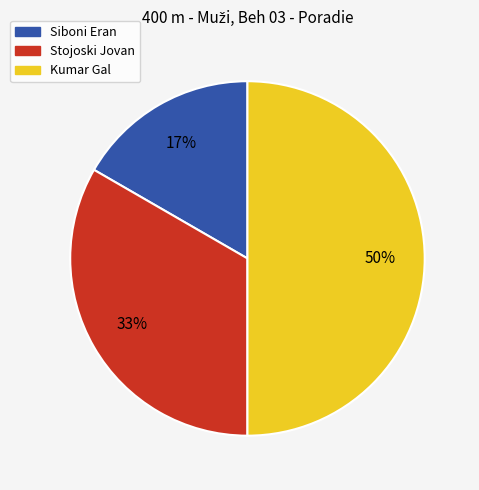

How many slices are in this pie chart?

3